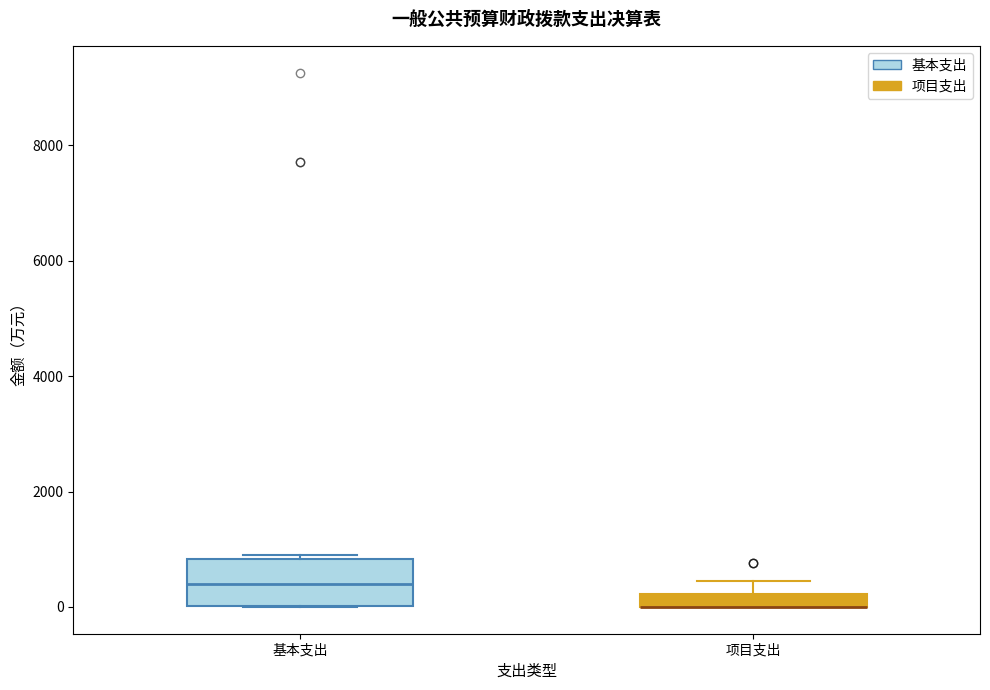

Where does the upper whisker of the box for 项目支出 end on the y-axis? The values are not printed on the chart, so give them approximately, as read against the axis.

400